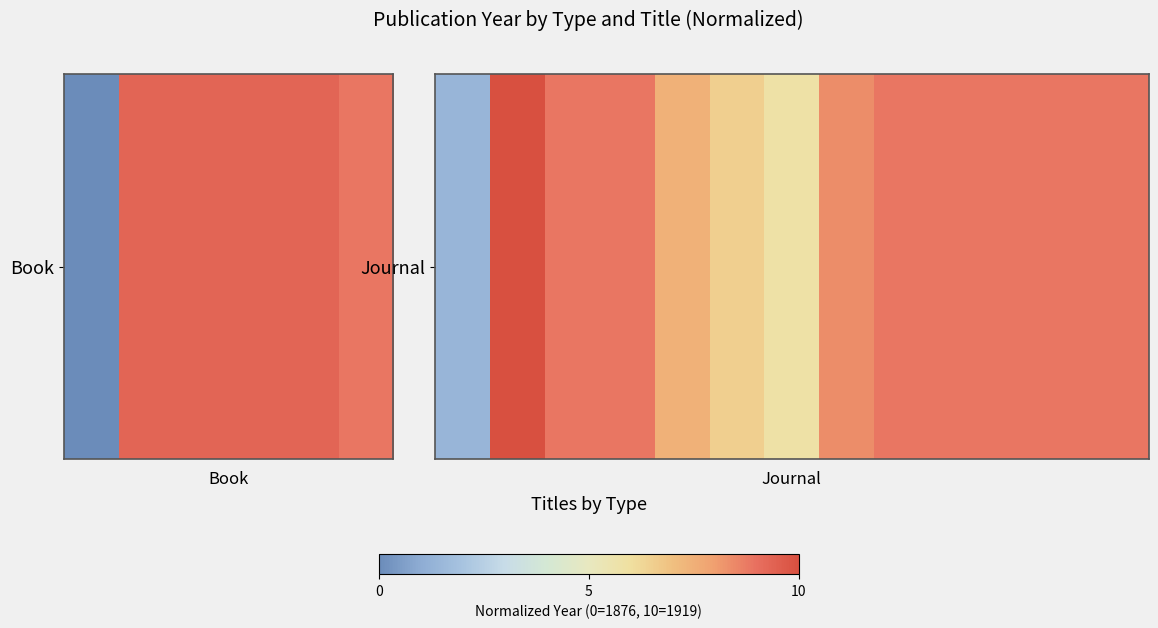

How many series are shown in this chart?

2